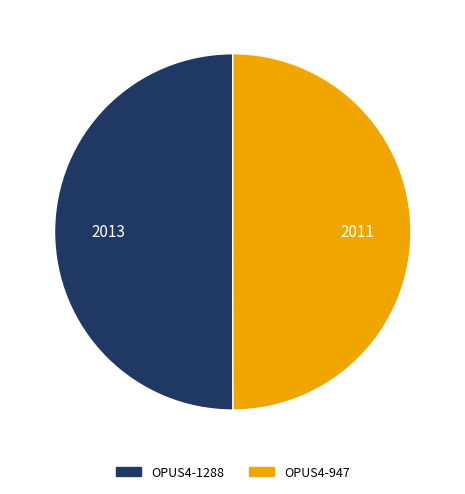

Is the sum of OPUS4-1288 and OPUS4-947 greater than half?

Yes